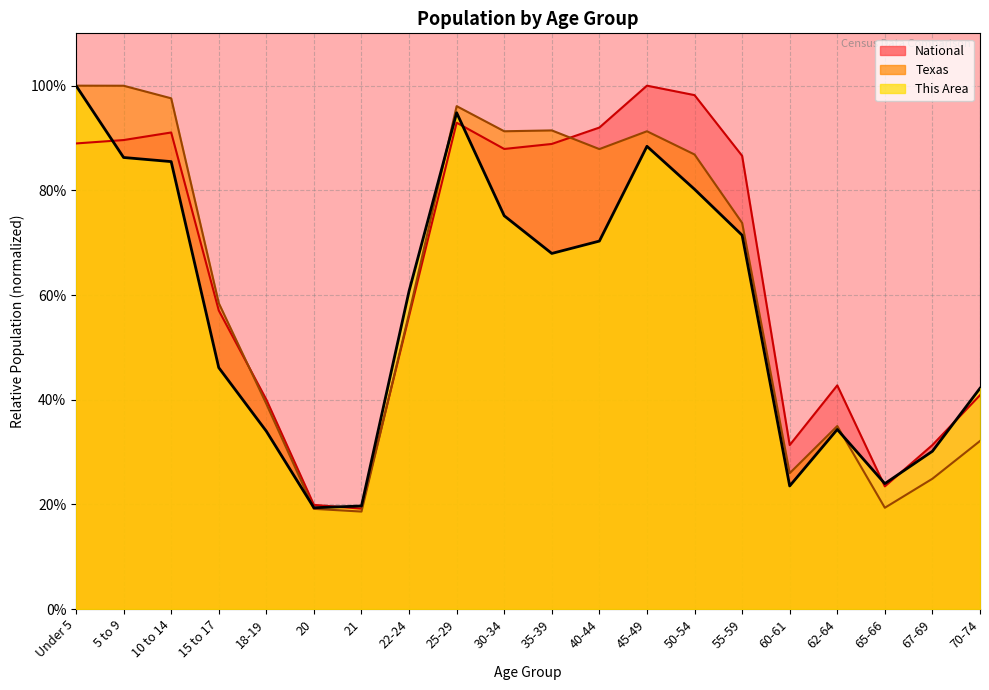

What is the label of the 17th point from the left?

62-64